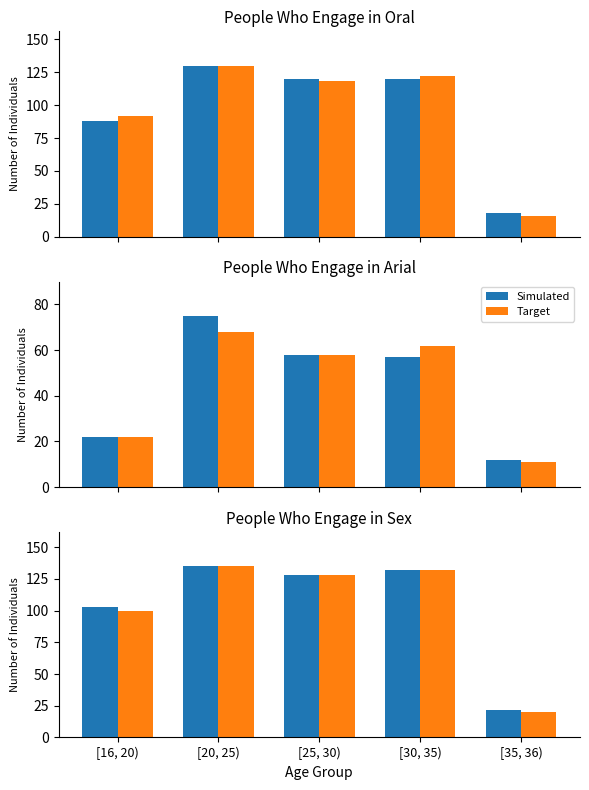

What is the difference between the maximum and minimum values in the Target series?

115